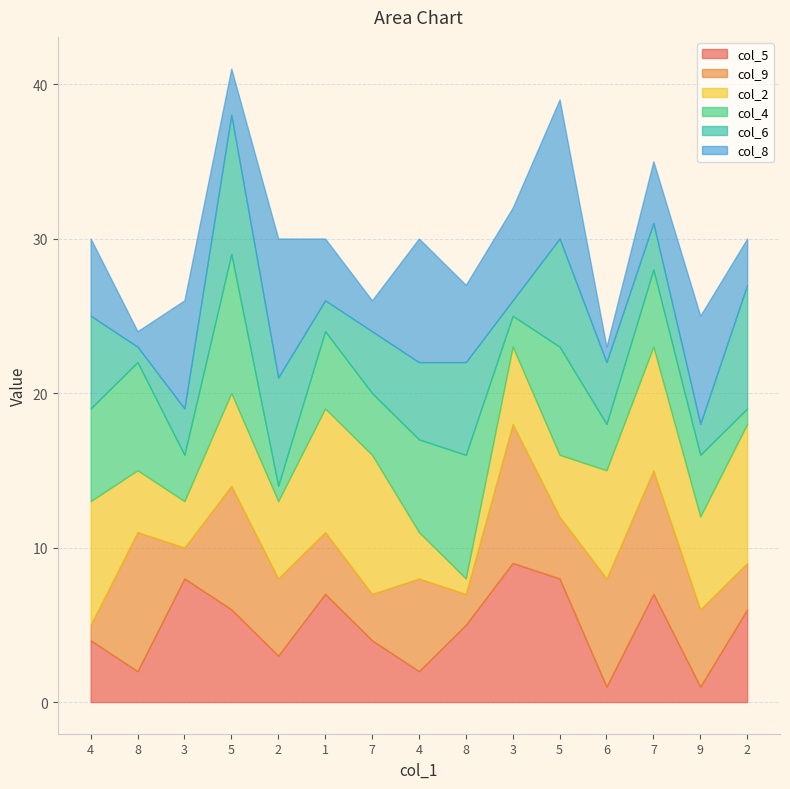

What value does the col_9 series have at 4?

1